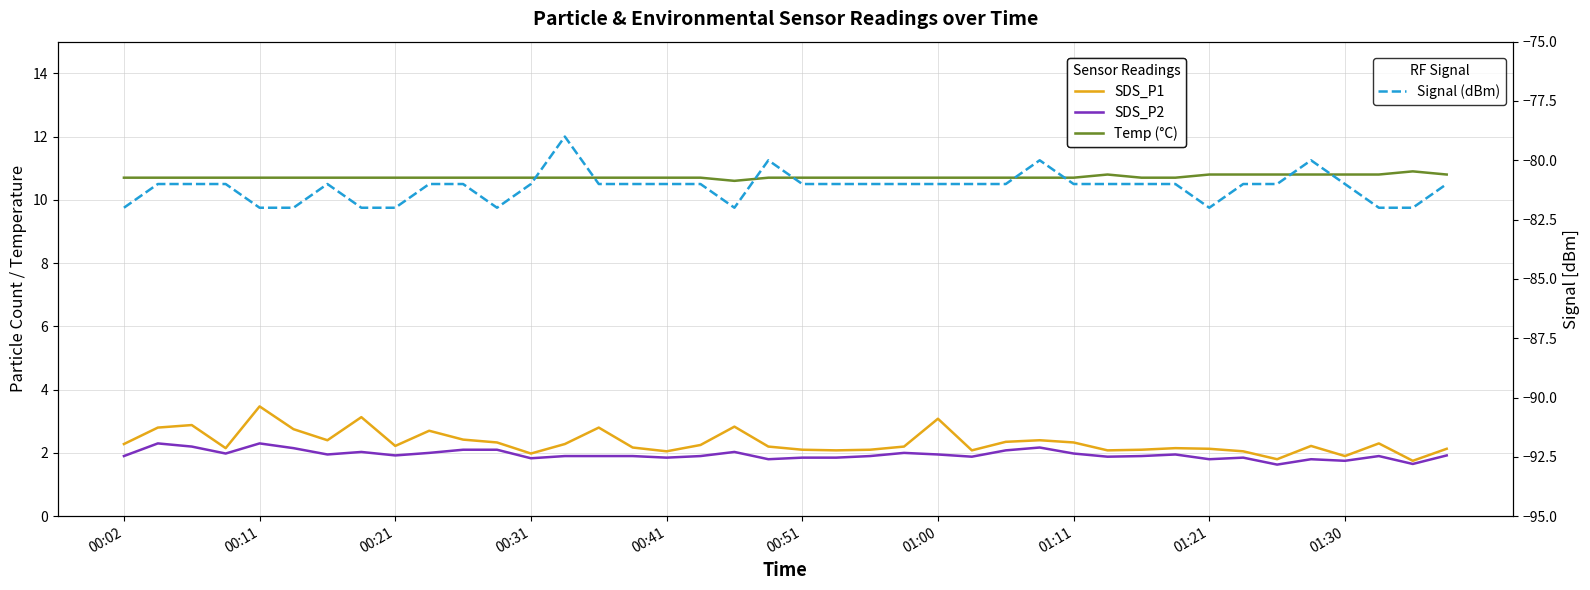

True or false: SDS_P2 has more than 0 points higher than both neighbors.

True